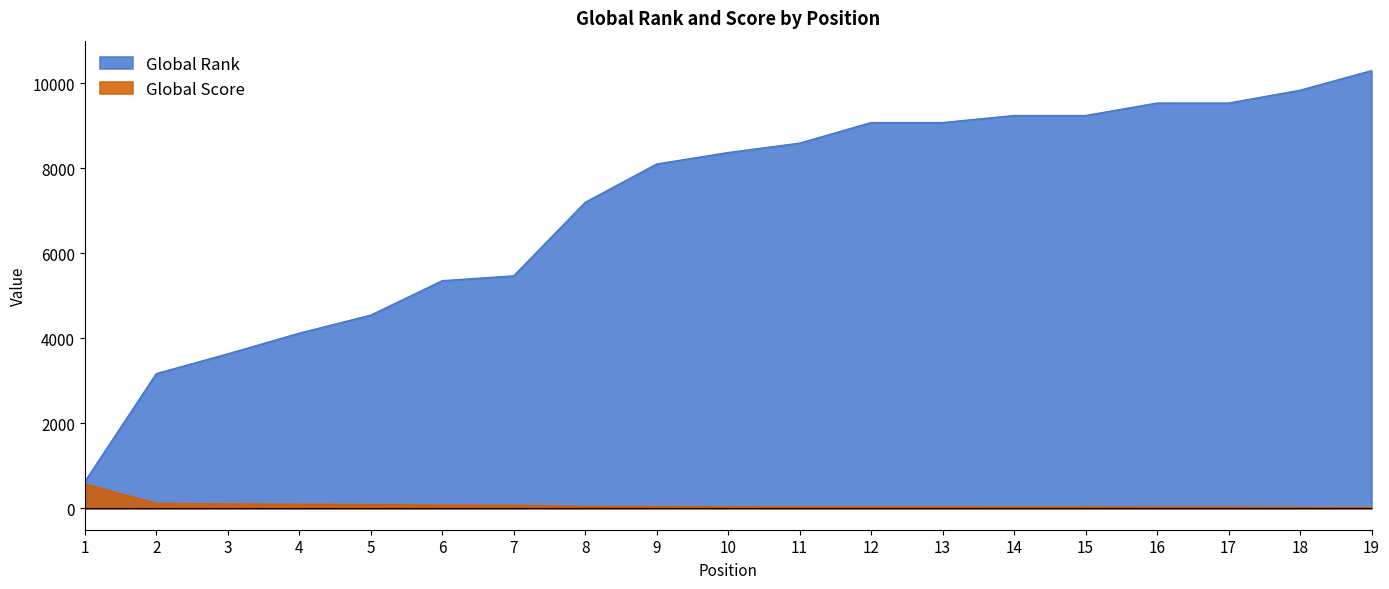

List the series in order of their overall mean, highest first.

Global Rank, Global Score